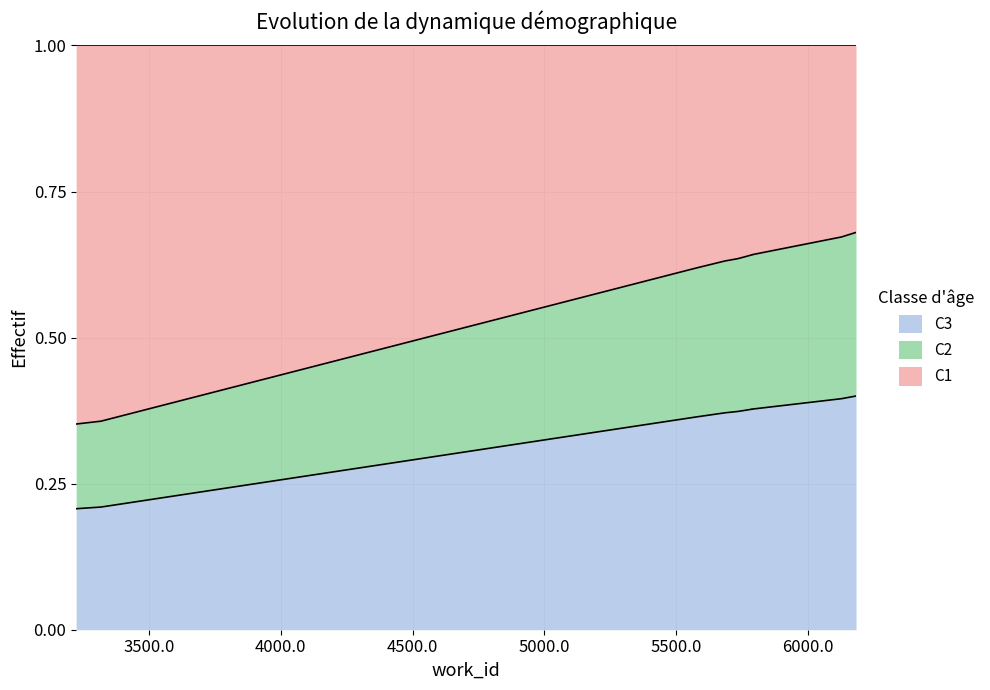

Does the chart display data point markers on the line(s)?

No